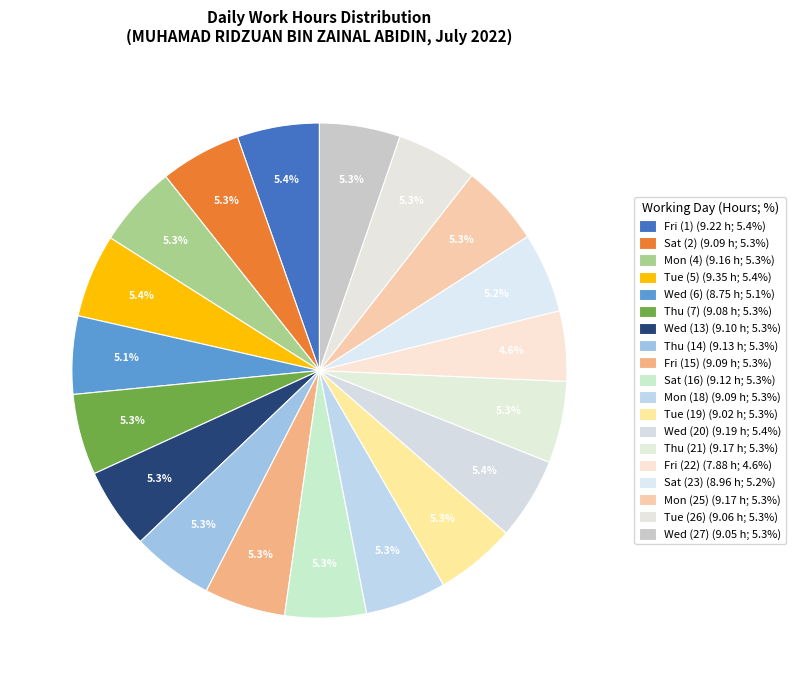

True or false: Fri (22) accounts for 14% of the total.

False